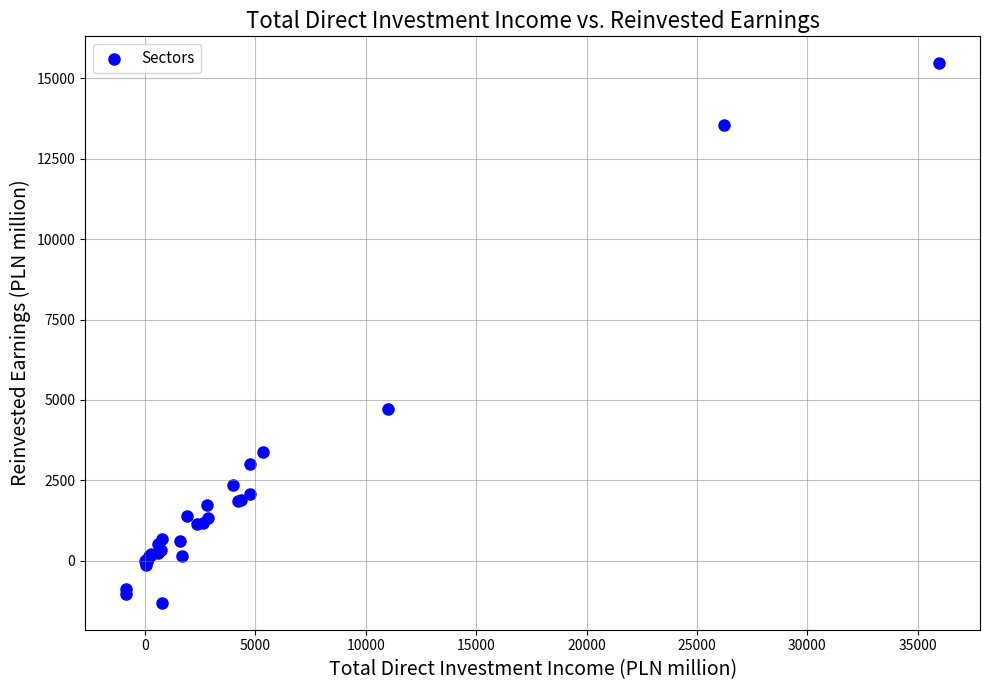

What Y value in the scatter plot is closest to 7080?

4731.9